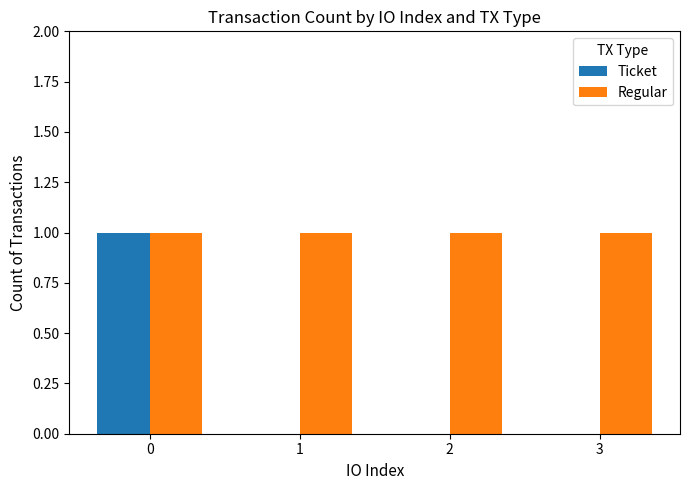

Which series changed the most between 0 and 3?

Ticket